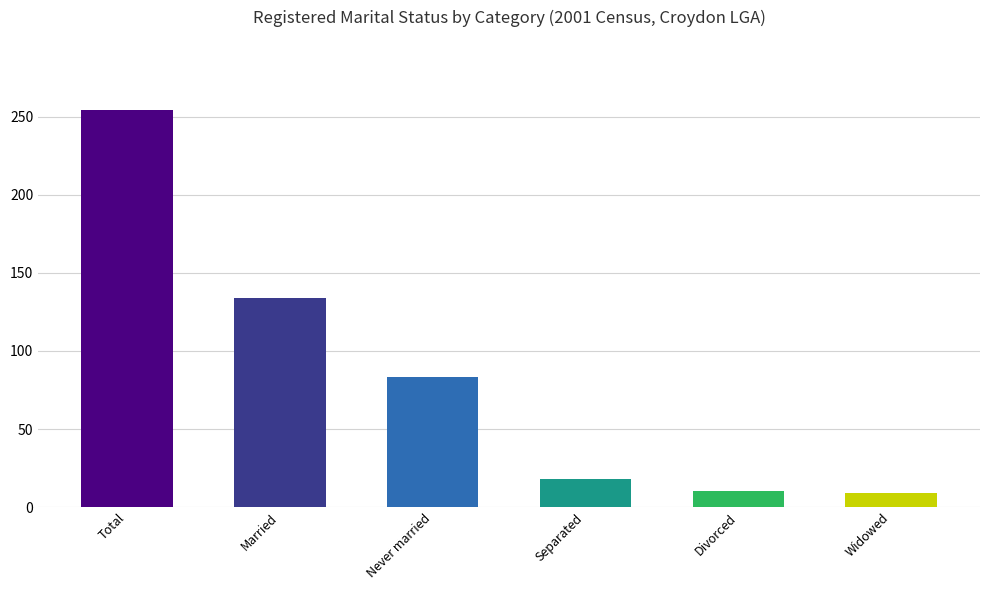

What is the sum of the values at Never married and Divorced?

93